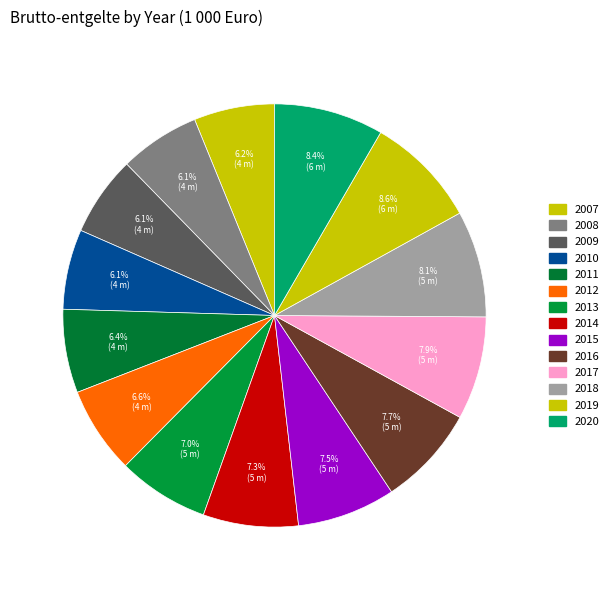

The 2007 slice represents 6% of the pie. True or false?

True